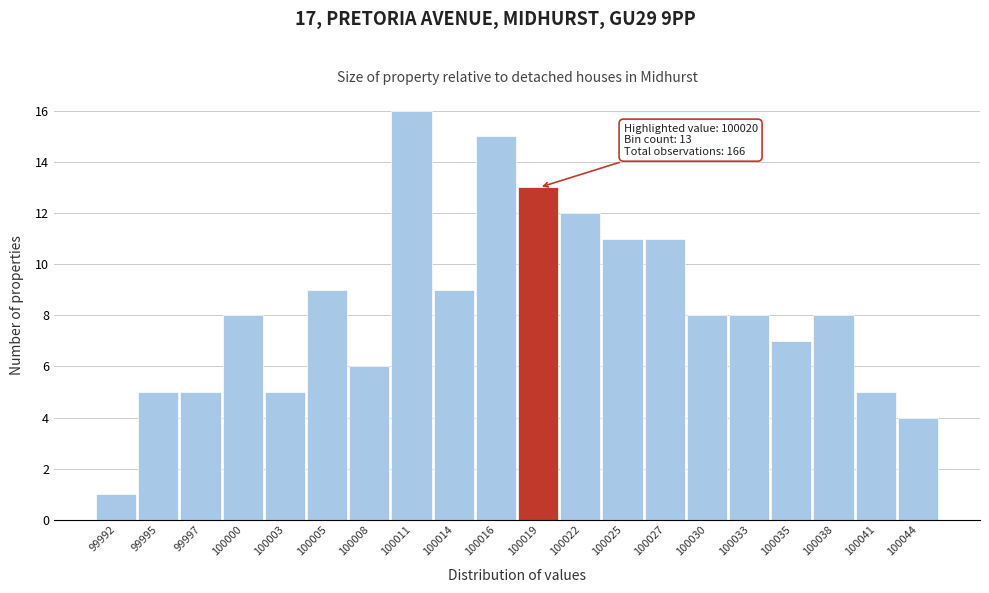

Reading left to right, transcribe all the data shown in this chart.

99992=1	99995=5	99997=5	100000=8	100003=5	100005=9	100008=6	100011=16	100014=9	100016=15	100019=13	100022=12	100025=11	100027=11	100030=8	100033=8	100035=7	100038=8	100041=5	100044=4